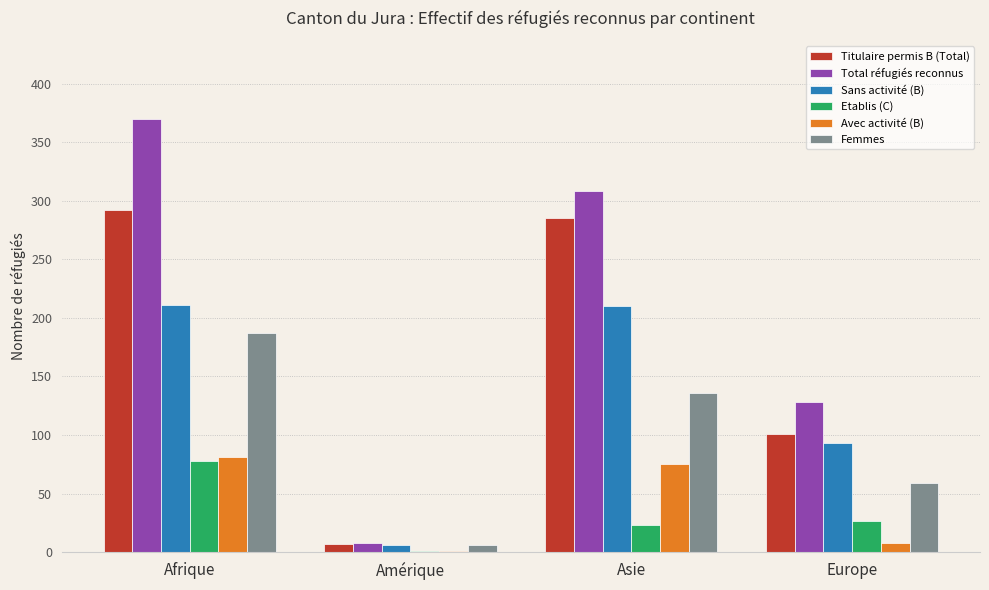

What is the highest value of the Titulaire permis B (Total) series?

292